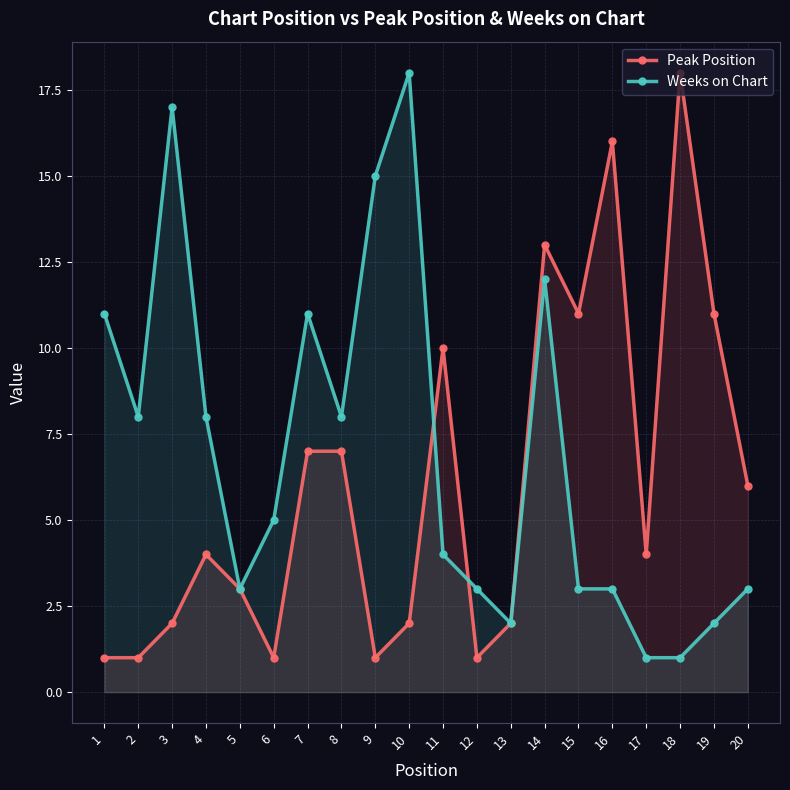

True or false: Peak Position has more than 0 points higher than both neighbors.

True